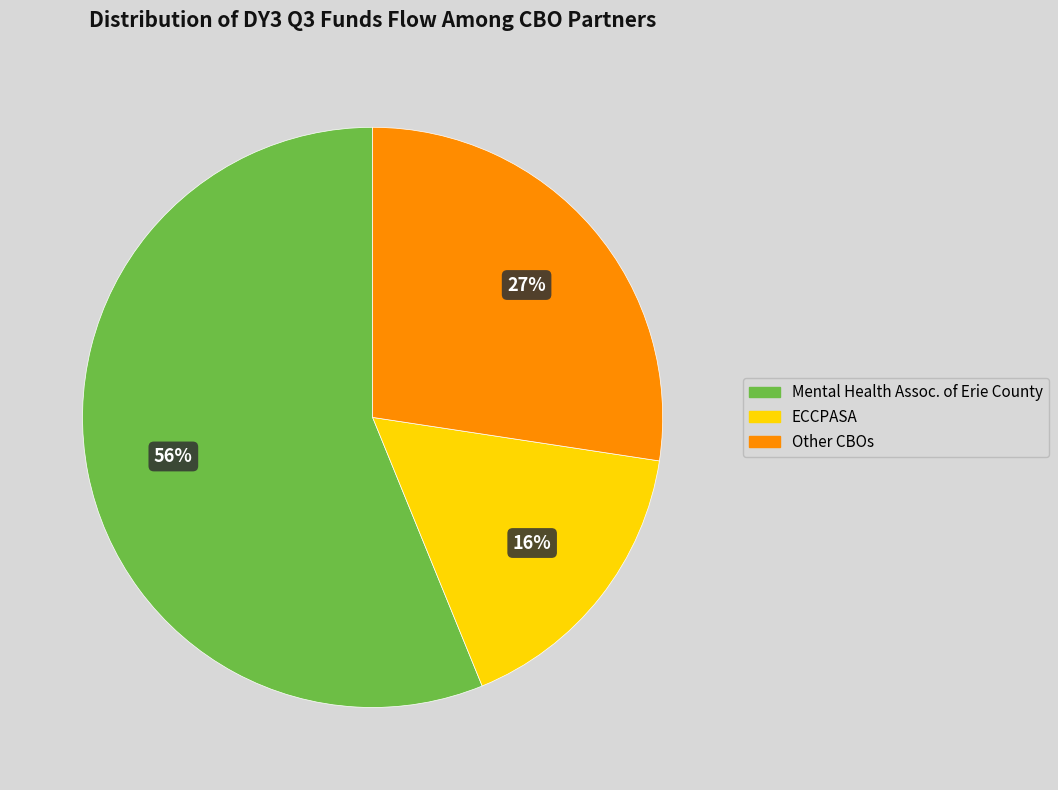

To the nearest percent, what percentage of the pie is ECCPASA?

16%